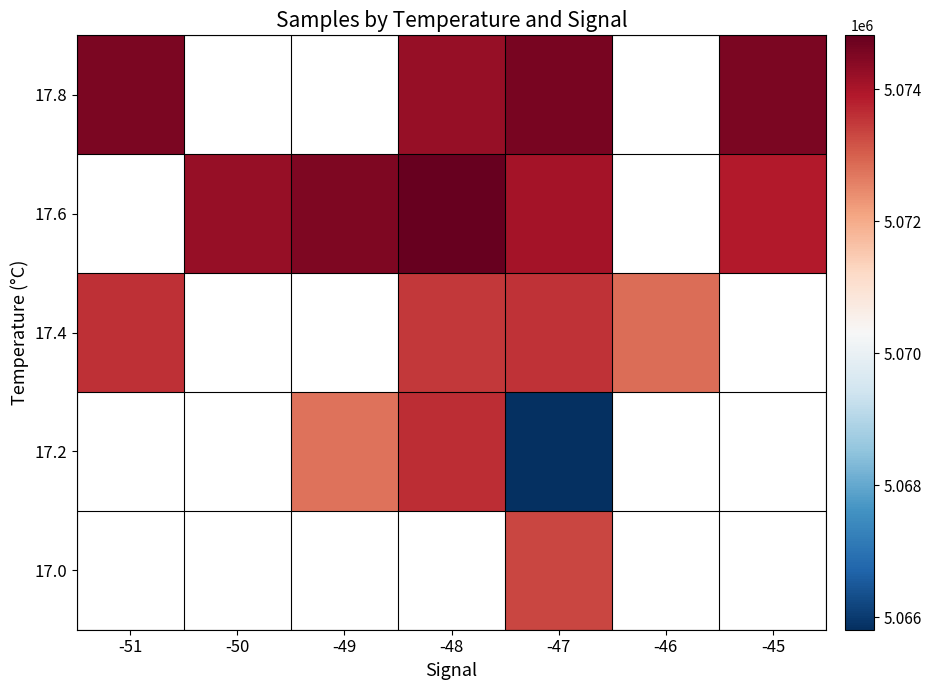

What is the sum of the 17.6 values at -48 and -47?

10148856.8